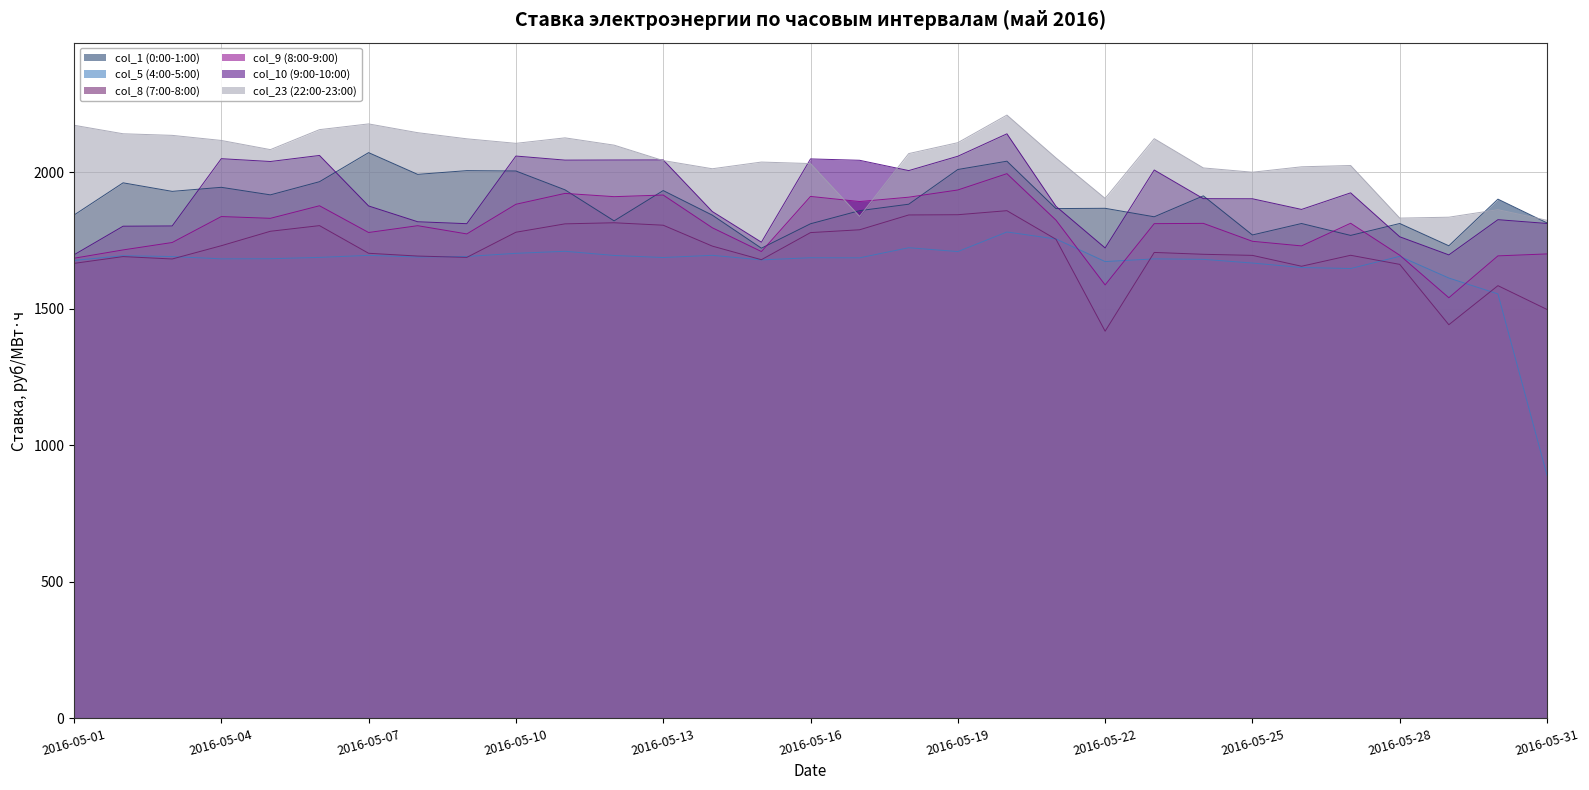

True or false: col_9 (8:00-9:00) and col_10 (9:00-10:00) cross at least once.

False